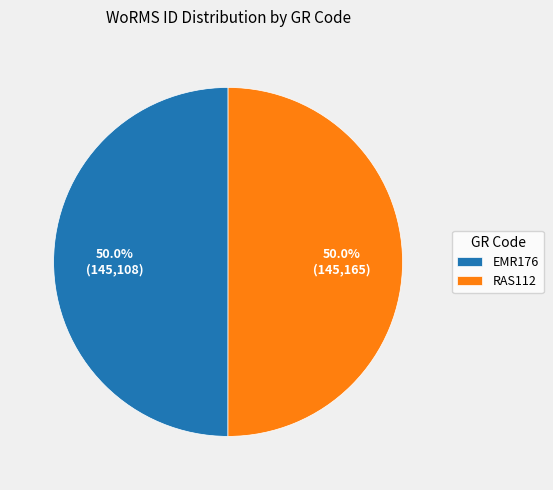

How much of the chart is everything except RAS112?

50.0%